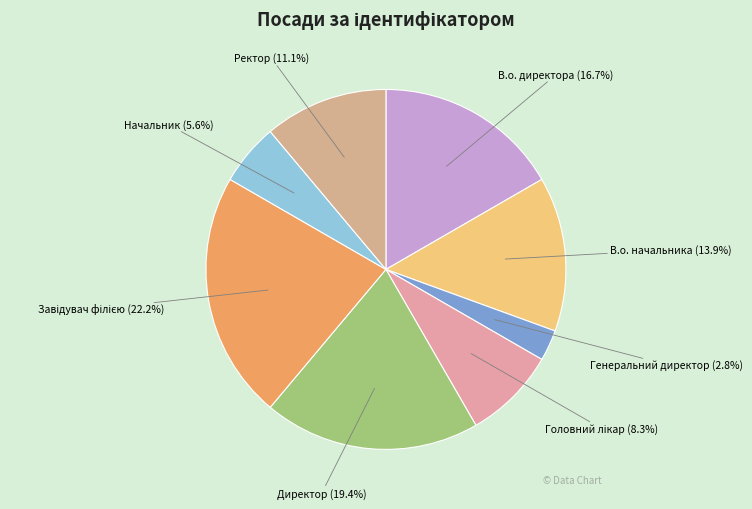

Approximately how many times larger is the value at В.о. директора compared to Начальник?

3.0